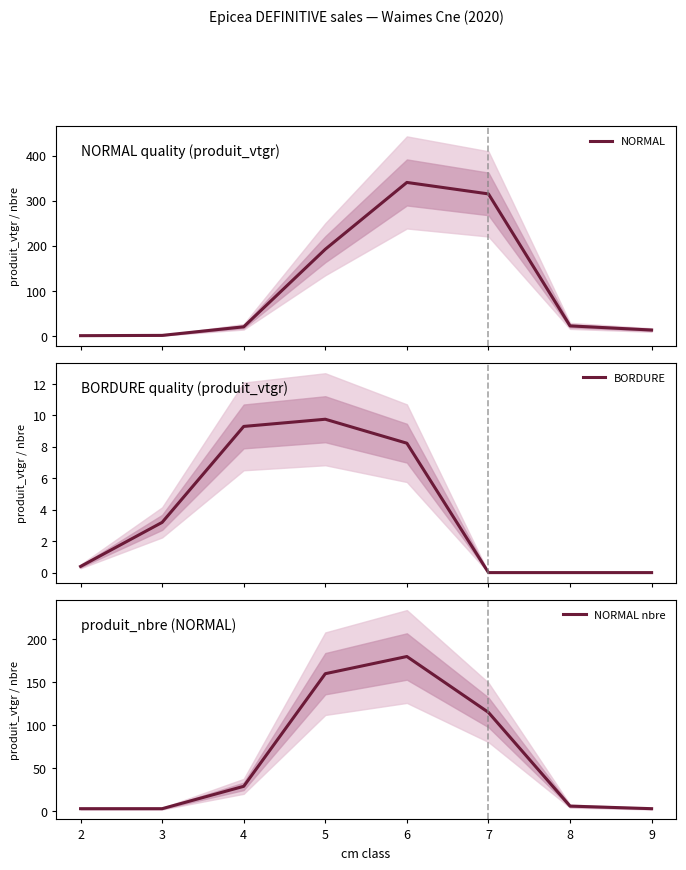

True or false: BORDURE has more than 2 points higher than both neighbors.

False